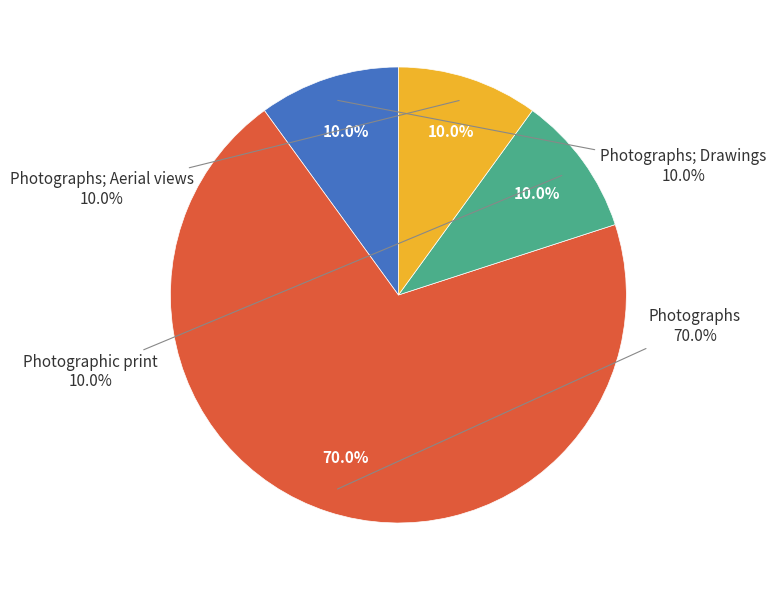

Do Still image|Photographs; Aerial views|jpeg and Still image|Photographs; Drawings|jpeg together represent more than half of the pie?

No